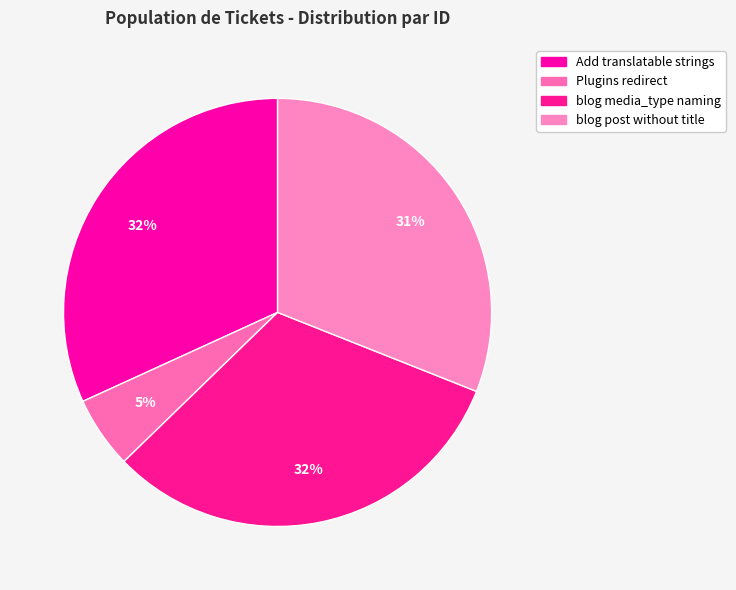

Count the number of slices in the pie.

4